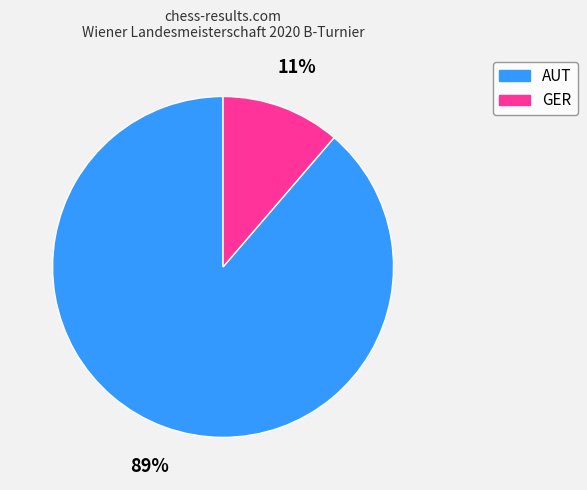

Which category accounts for the majority?

AUT